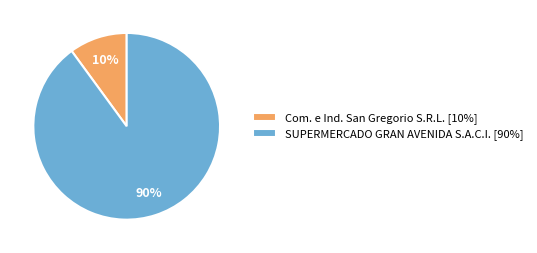

Which category has the smallest portion of the pie?

Com. e Ind. San Gregorio S.R.L.